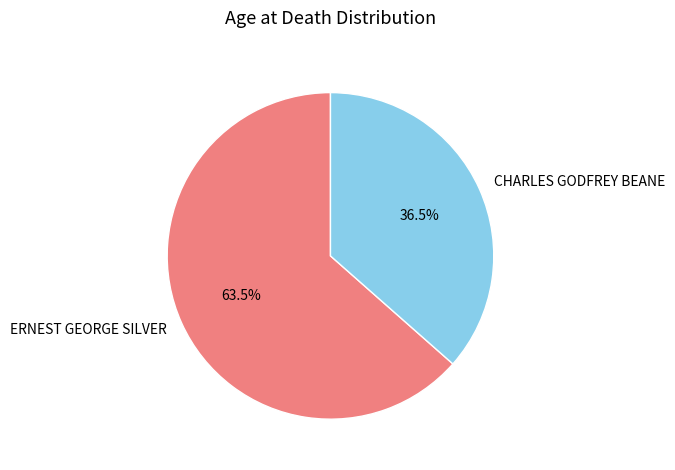

Rank the categories by value from highest to lowest.

ERNEST GEORGE SILVER, CHARLES GODFREY BEANE